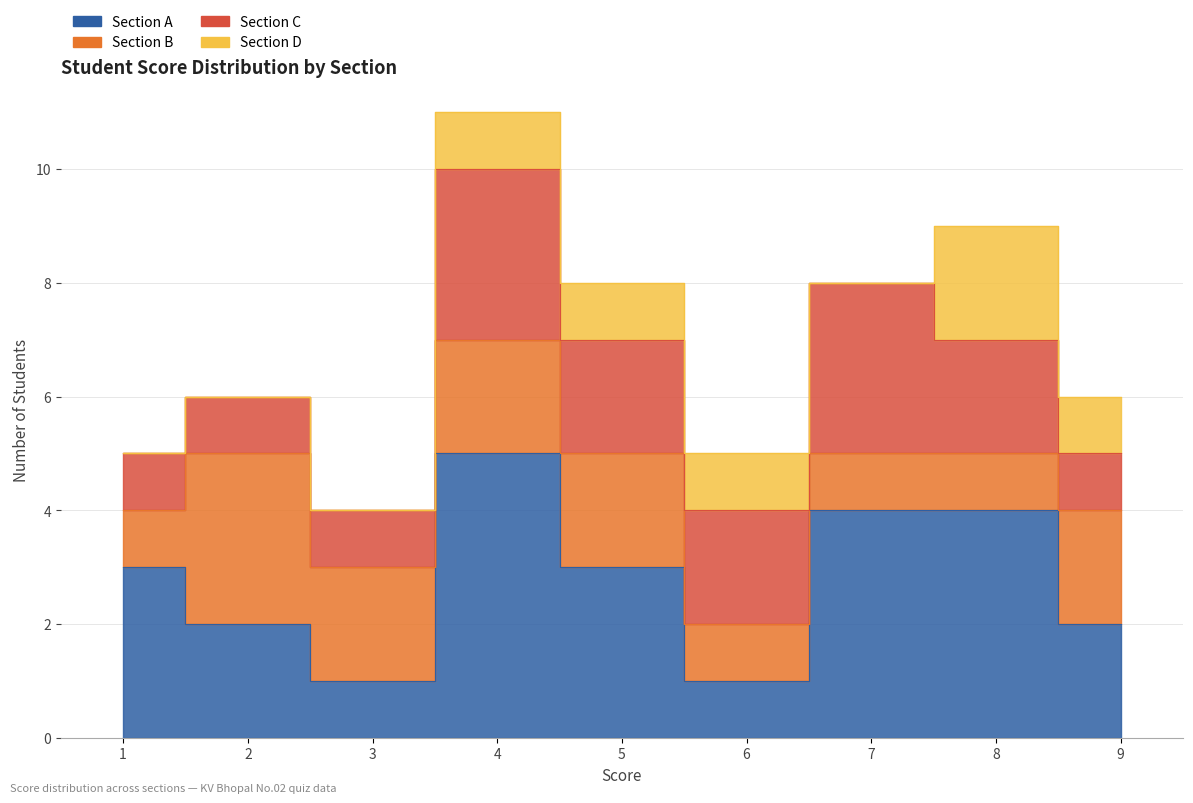

Reading left to right, list all the values displayed in this chart.

Section A: Score 1=3	Score 2=2	Score 3=1	Score 4=5	Score 5=3	Score 6=1	Score 7=4	Score 8=4	Score 9=2
Section B: Score 1=1	Score 2=3	Score 3=2	Score 4=2	Score 5=2	Score 6=1	Score 7=1	Score 8=1	Score 9=2
Section C: Score 1=1	Score 2=1	Score 3=1	Score 4=3	Score 5=2	Score 6=2	Score 7=3	Score 8=2	Score 9=1
Section D: Score 1=0	Score 2=0	Score 3=0	Score 4=1	Score 5=1	Score 6=1	Score 7=0	Score 8=2	Score 9=1